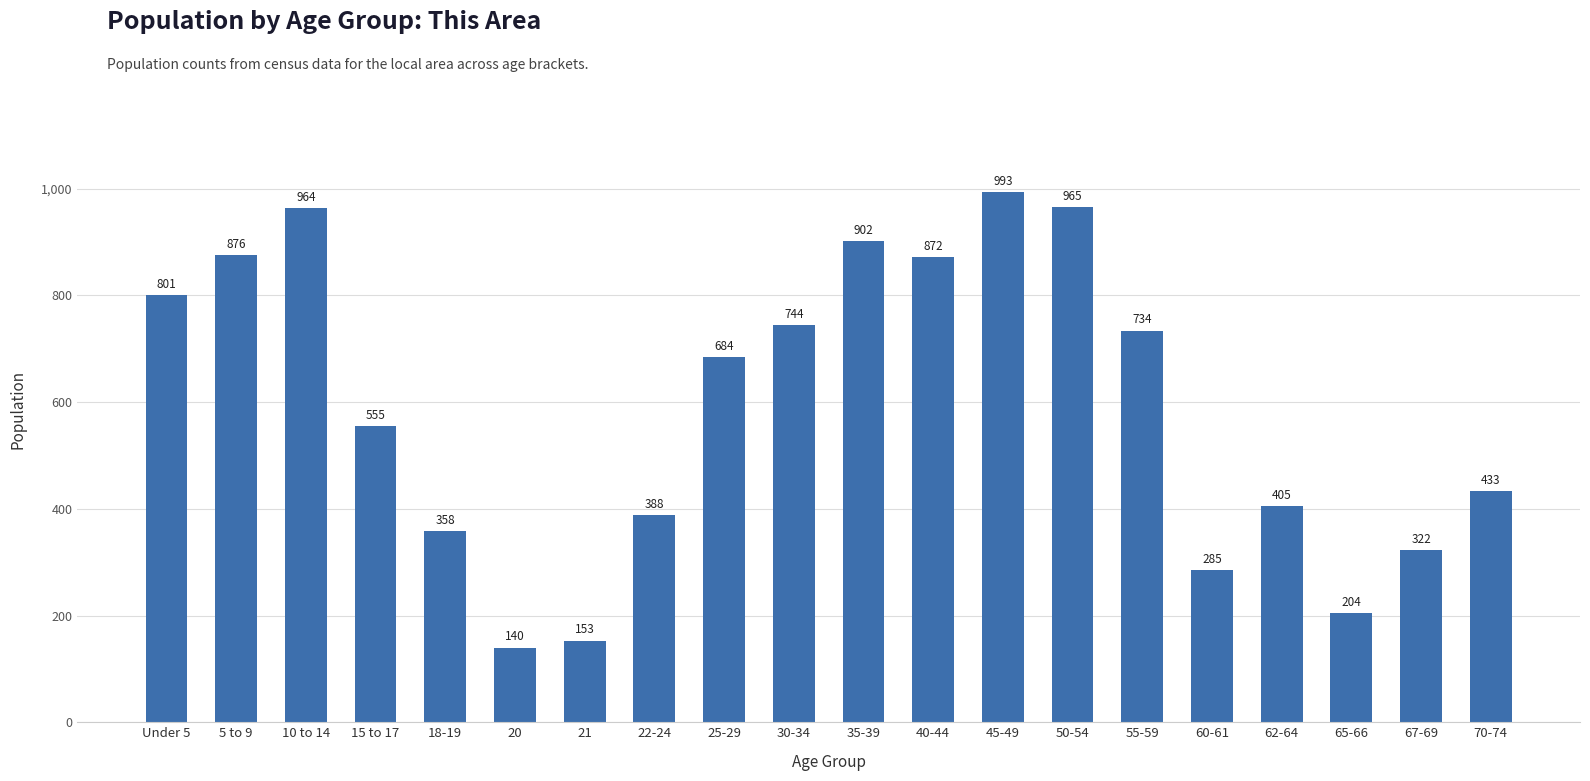

How many bars are there in total?

20